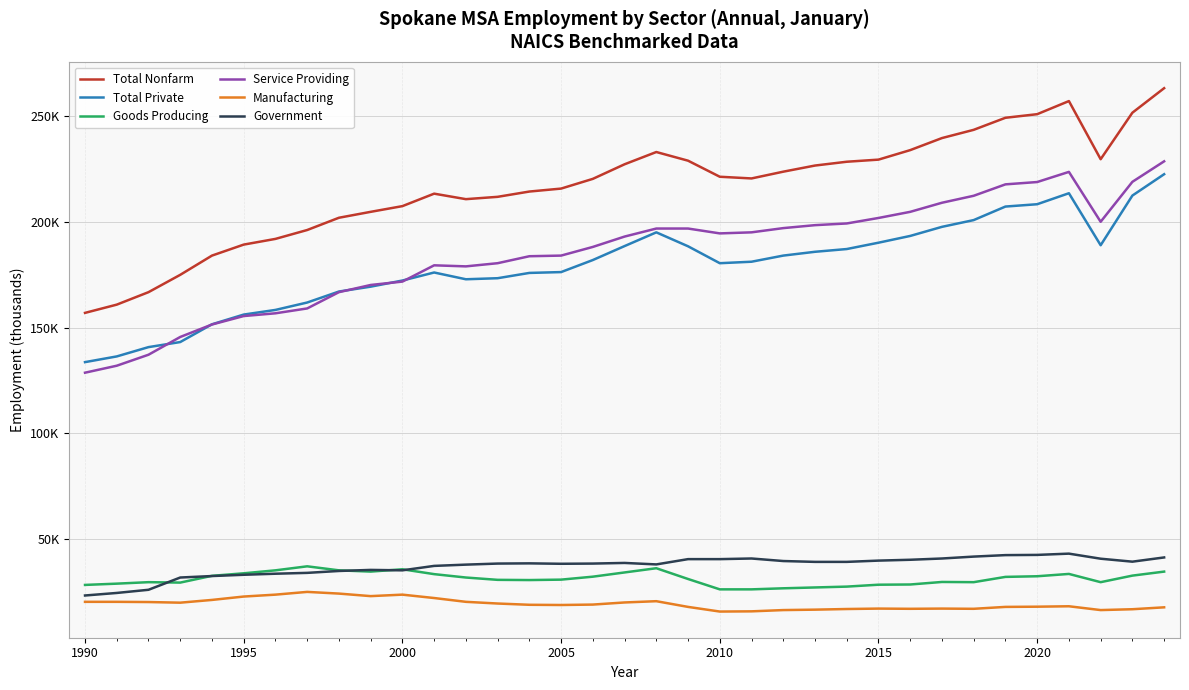

Which series has the widest spread of values?

Total Nonfarm